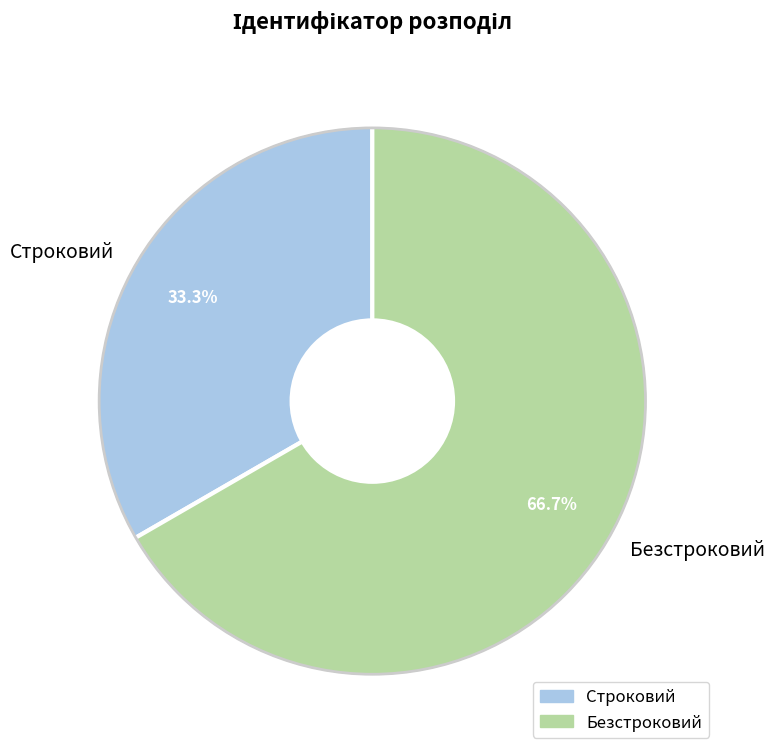

To the nearest percent, what is the difference between the Безстроковий and Строковий slice percentages?

33%